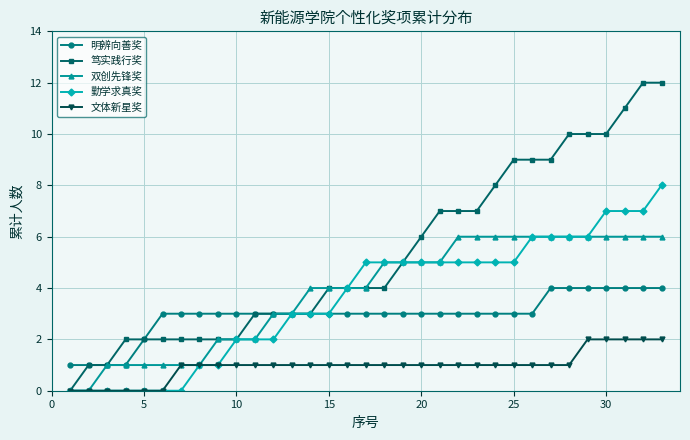

What is the value of the 双创先锋奖 point at the 30th from the left?

6